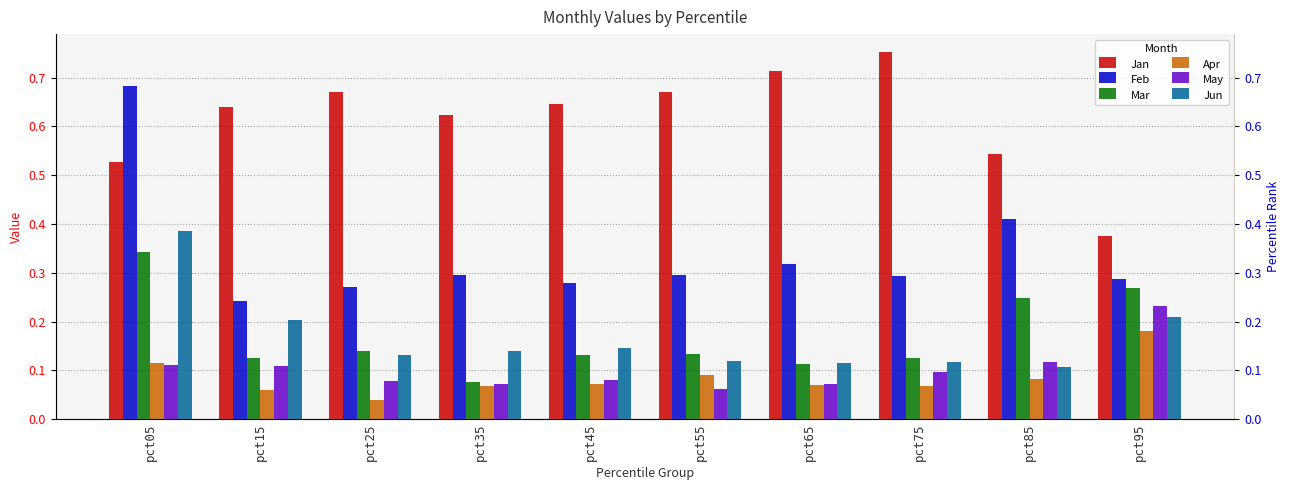

Is it true that Feb equals 0.2 at pct15?

True